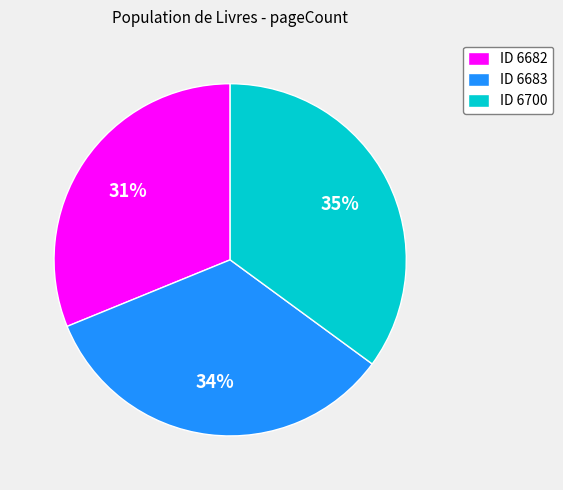

To the nearest percent, what is the combined percentage of ID 6700 and ID 6683?

69%